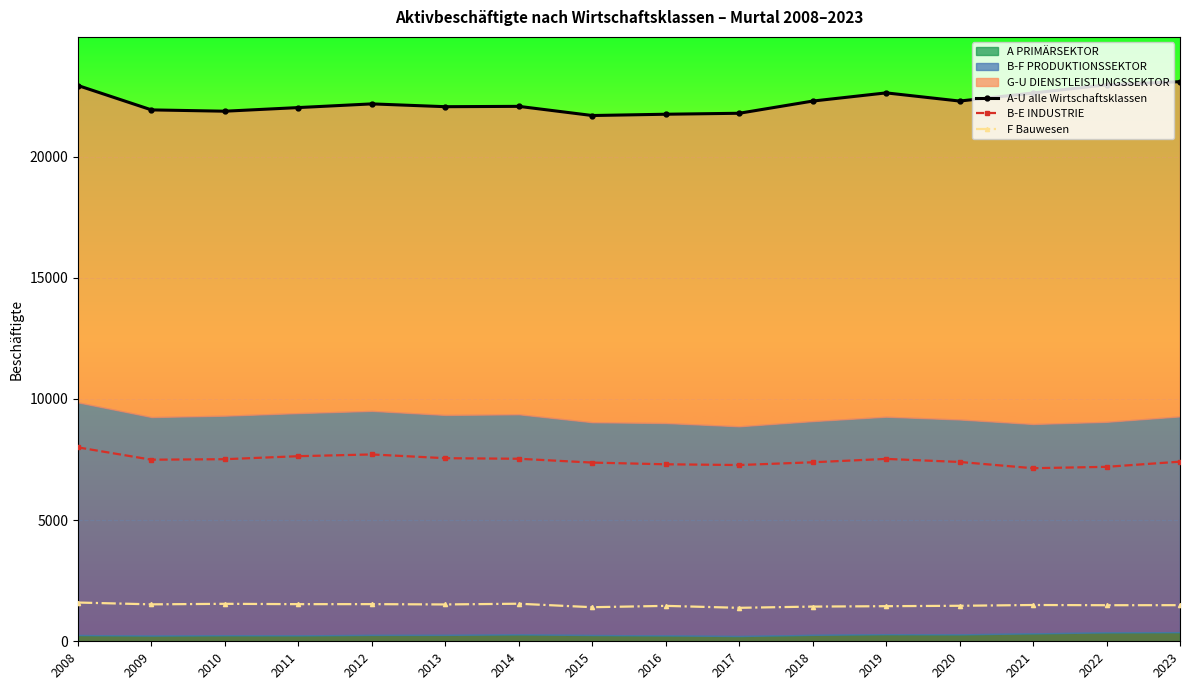

At how many categories does at least one series exceed 10826?

16